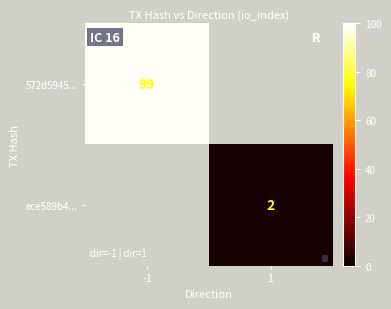

The value of ece589b4... at 1 is 2. True or false?

True